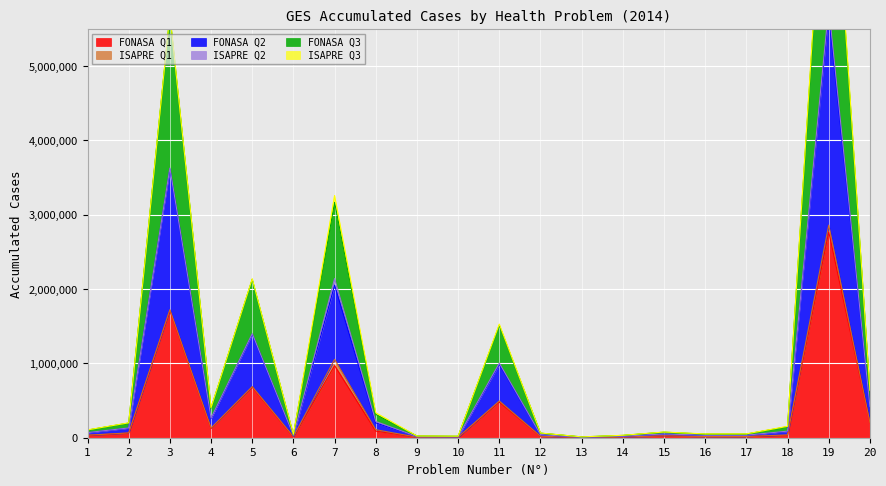

Which series changed the most between 9 and 13?

FONASA Q2